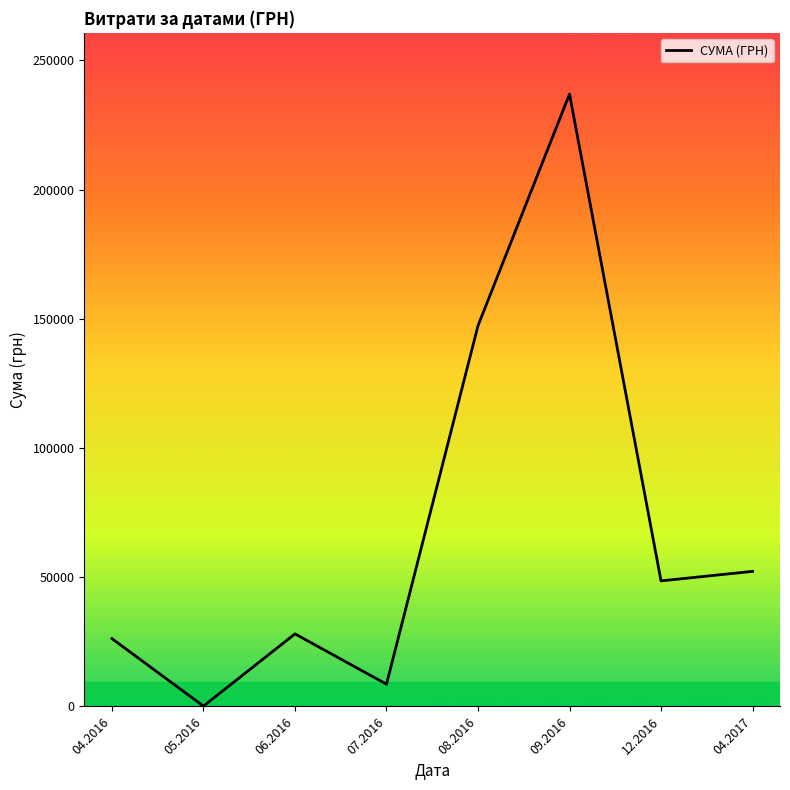

How many series are shown in this chart?

1